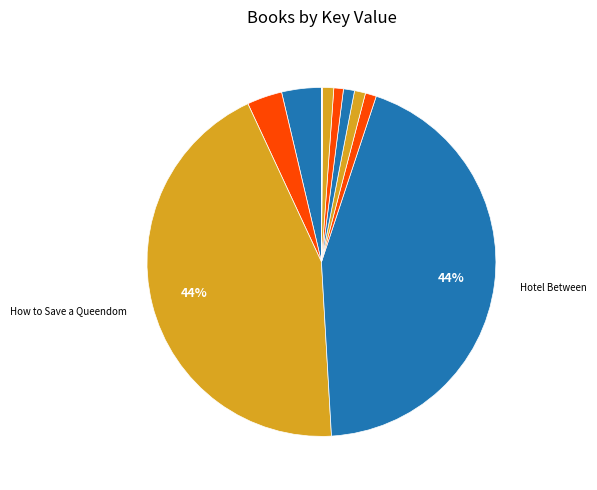

To the nearest percent, what is the average slice percentage?

8%